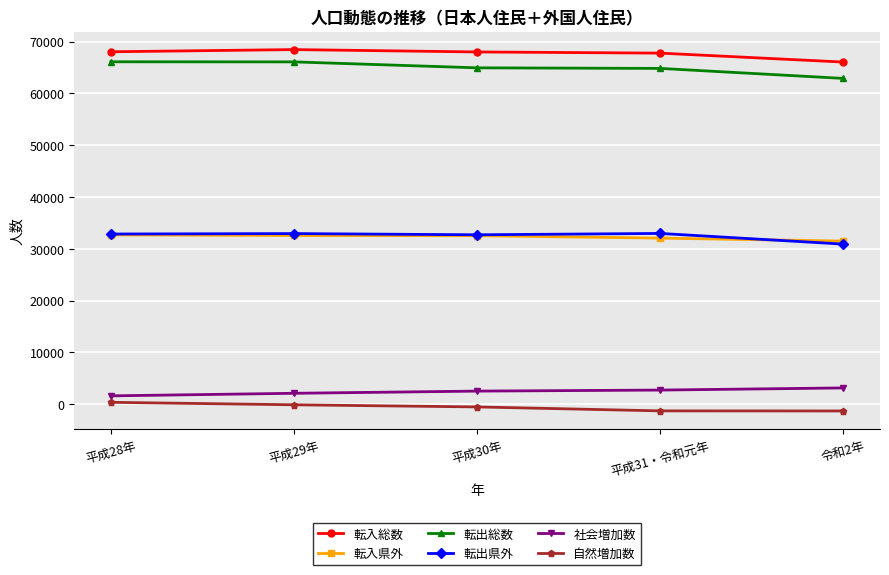

Which series has the widest spread of values?

転出総数